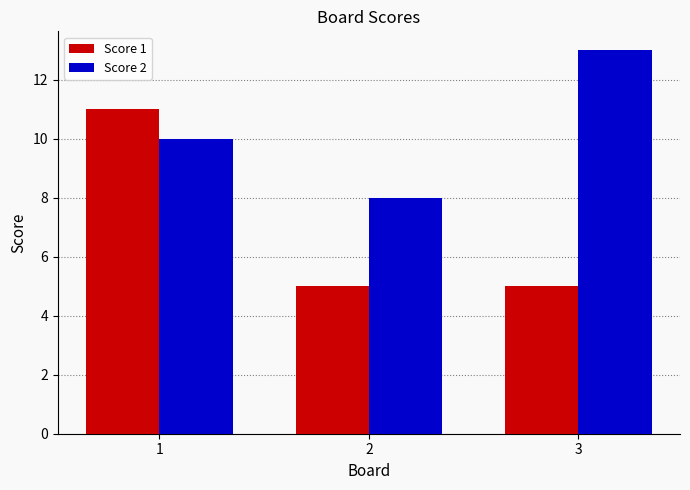

At which category is the sum across all series the highest?

1